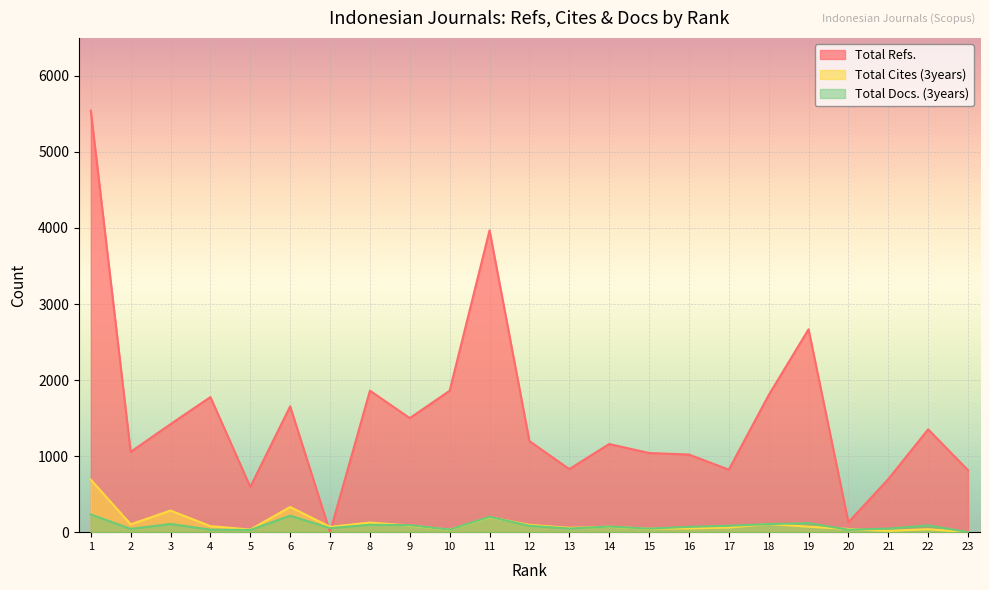

The value of Total Cites (3years) at 22 is 39. True or false?

True